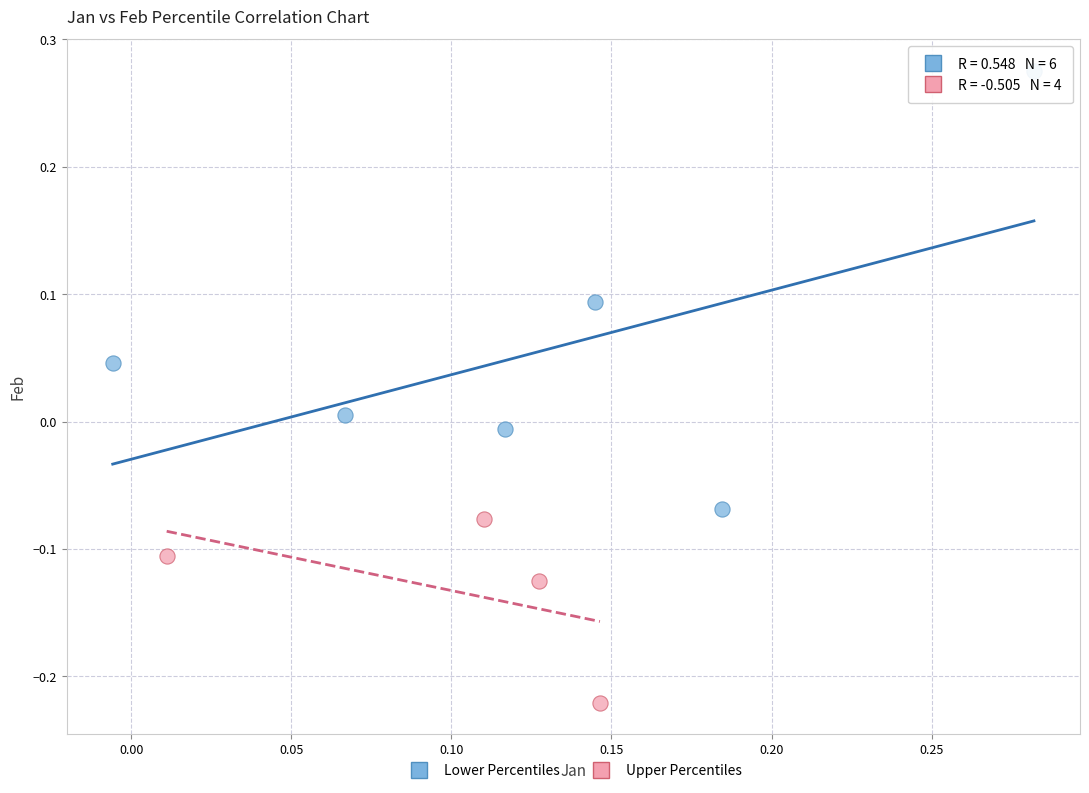

Which series has the widest spread of Y values?

Lower Percentiles